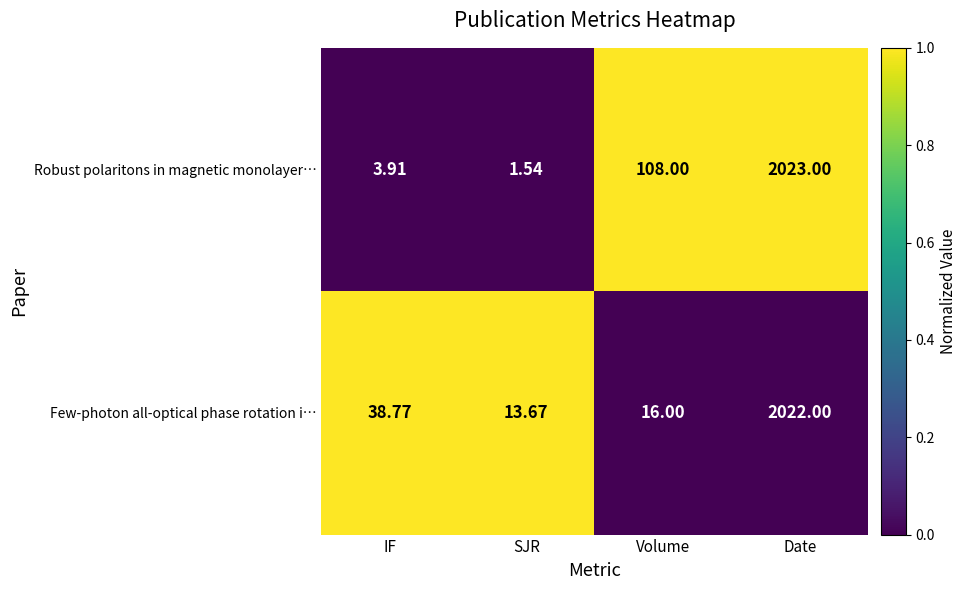

Which category has the highest value across all series?

Date